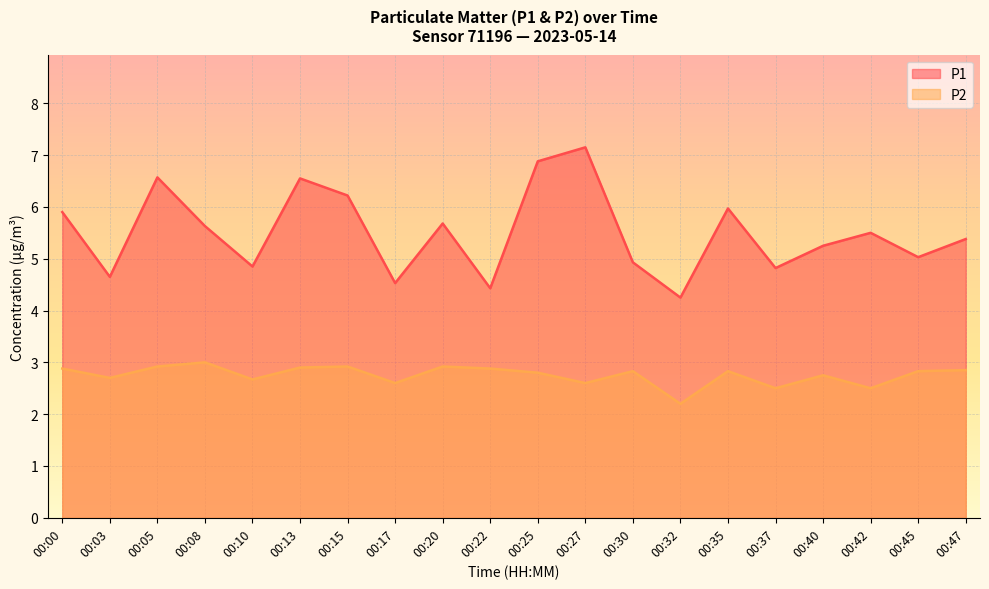

At which label is P2 closest to 2?

00:32